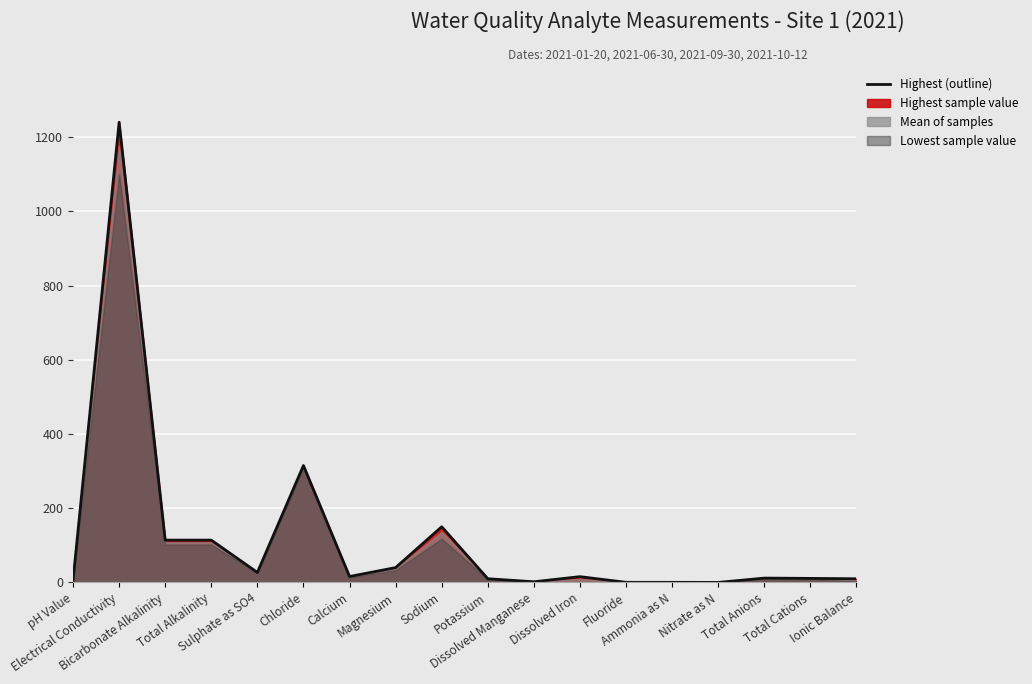

True or false: there are more than 1 points higher than both neighbors.

True